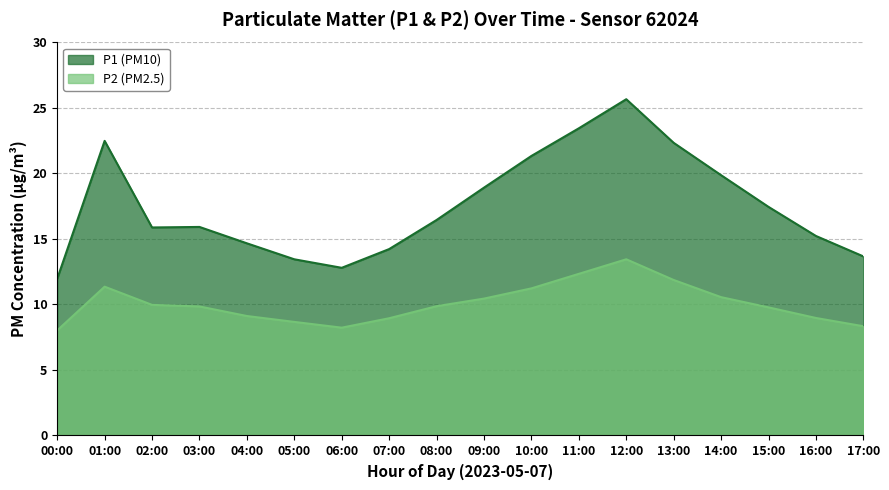

Reading right to left, what are all the values shown in this chart?

P1: 13.7	15.2	17.4	19.9	22.3	25.7	23.4	21.3	18.9	16.4	14.2	12.8	13.4	14.7	15.9	15.9	22.5	12.0
P2: 8.3	9.0	9.8	10.6	11.9	13.4	12.3	11.2	10.4	9.9	8.9	8.2	8.7	9.1	9.8	10.0	11.4	8.0